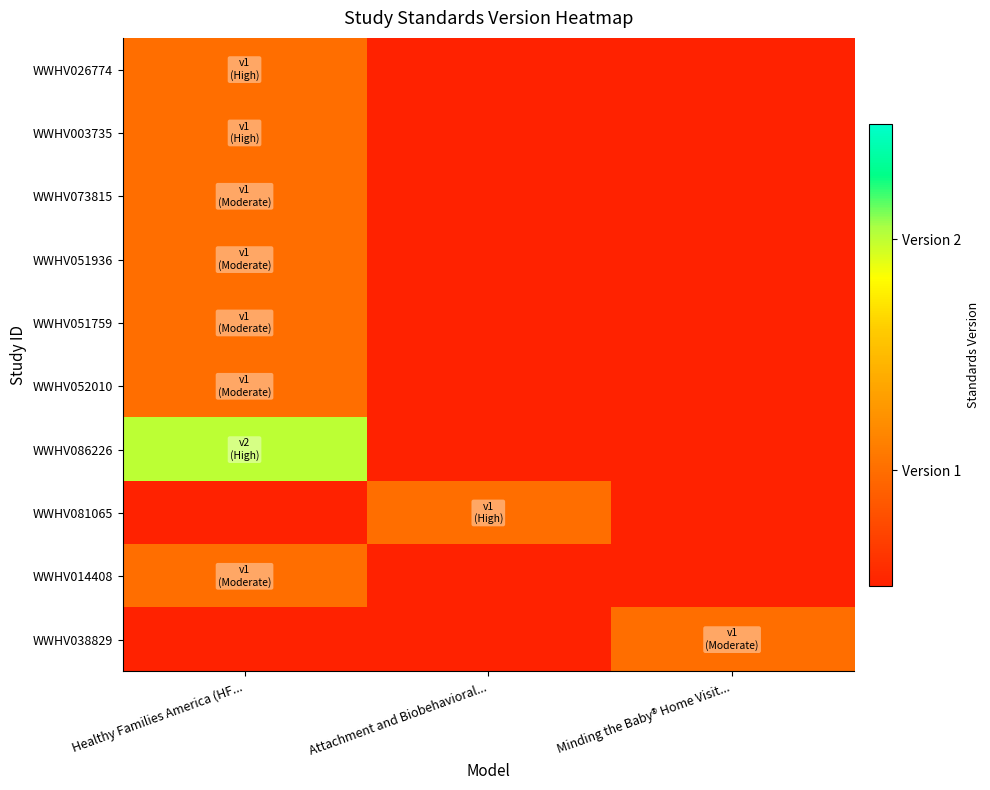

What is the total value across all series at Minding the Baby® Home Visit...?

1